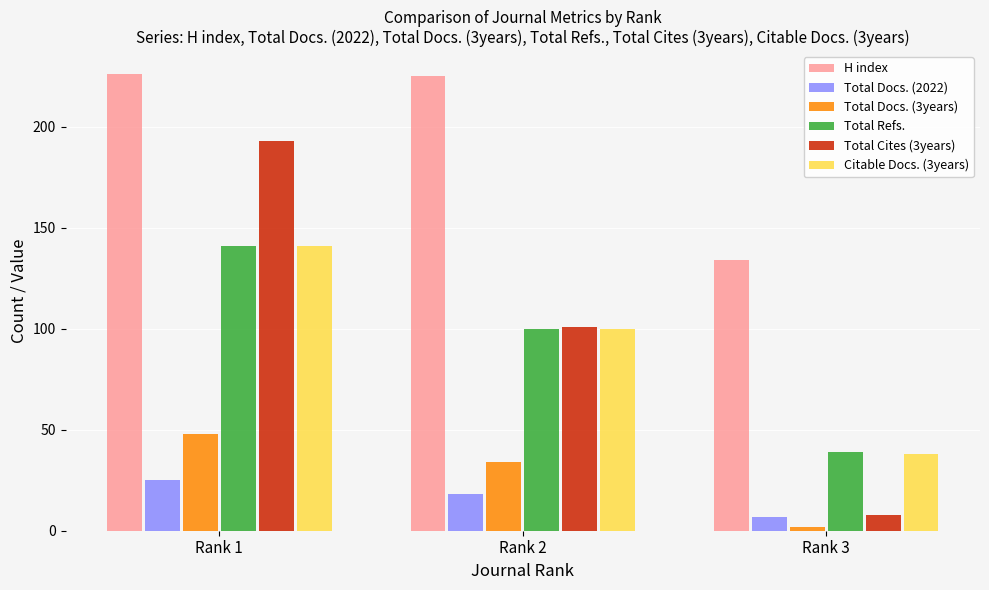

What is the minimum value for Total Docs. (3years)?

2